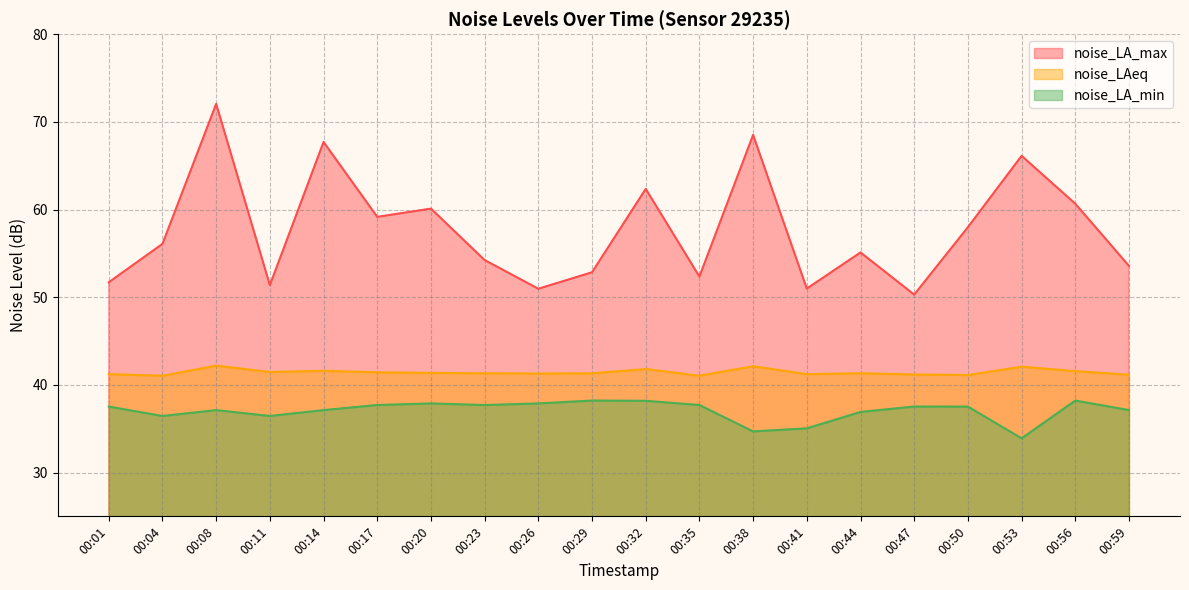

What is the value of the noise_LAeq point at the 1st from the left?

41.2